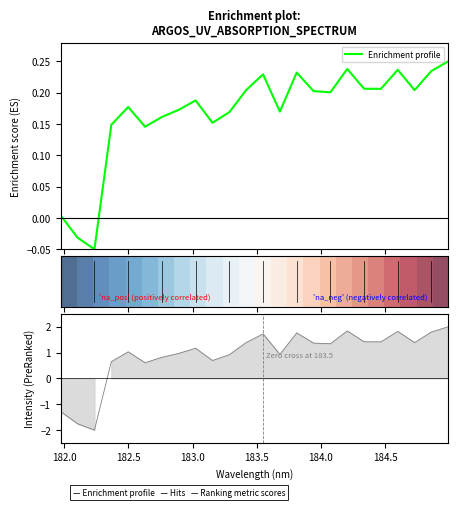

Is this an area chart (filled region under the line)?

No